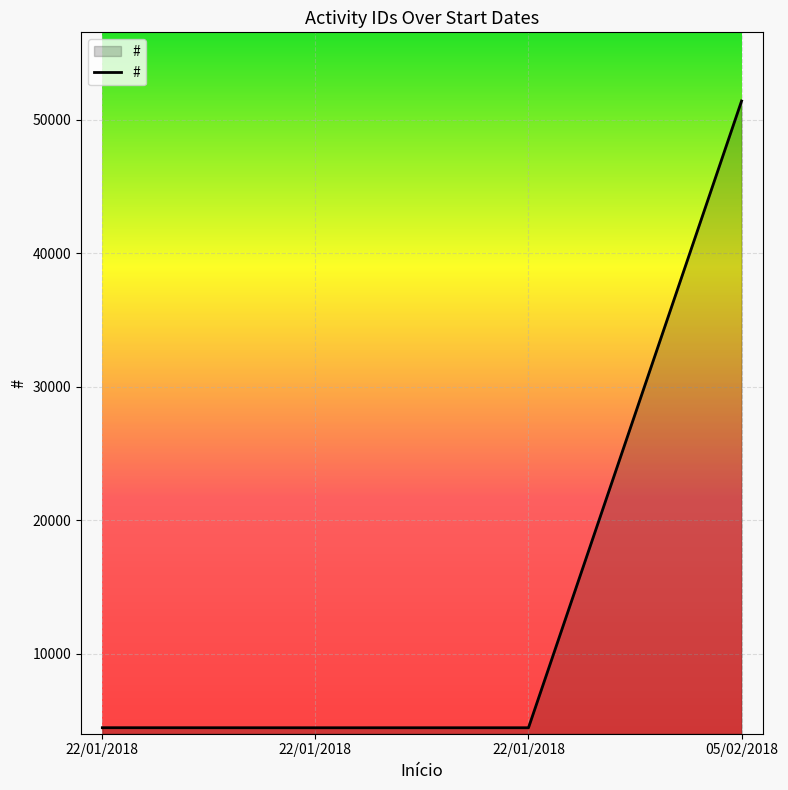

Count the number of data series in this chart.

1